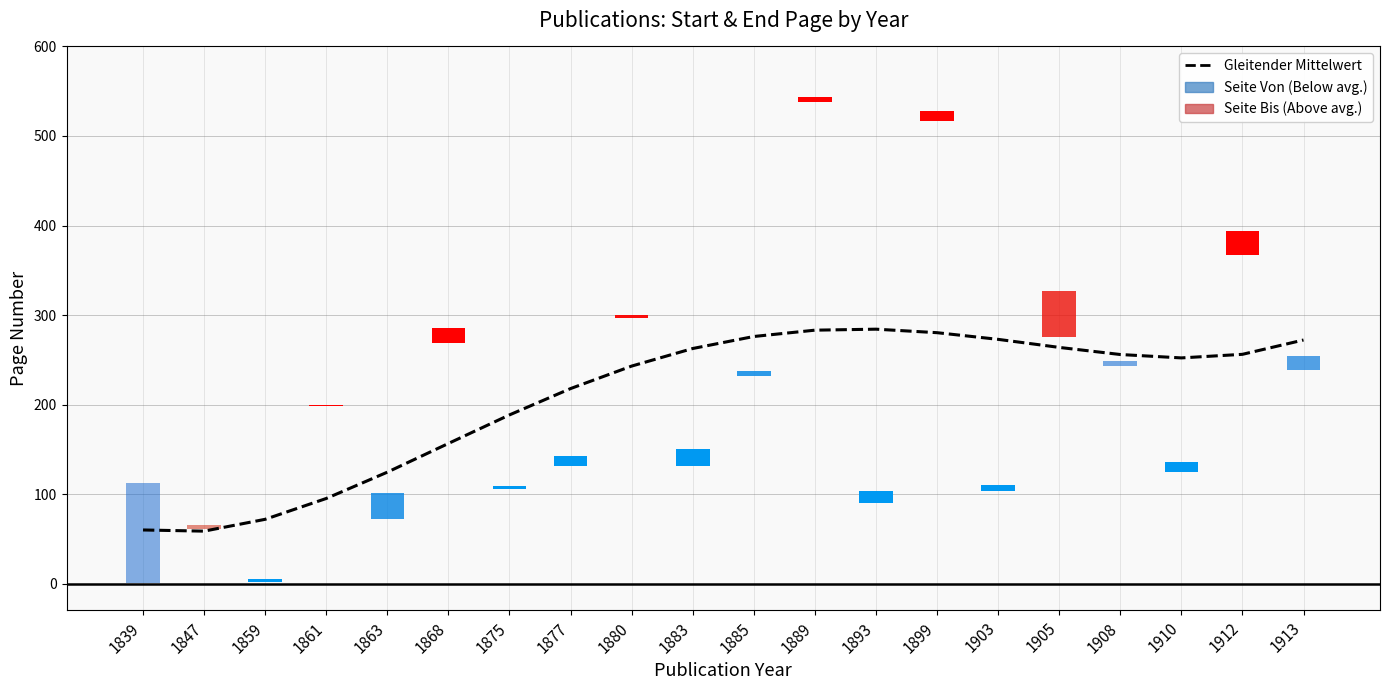

What is the change in value from 1859 to 1885?

+204.2